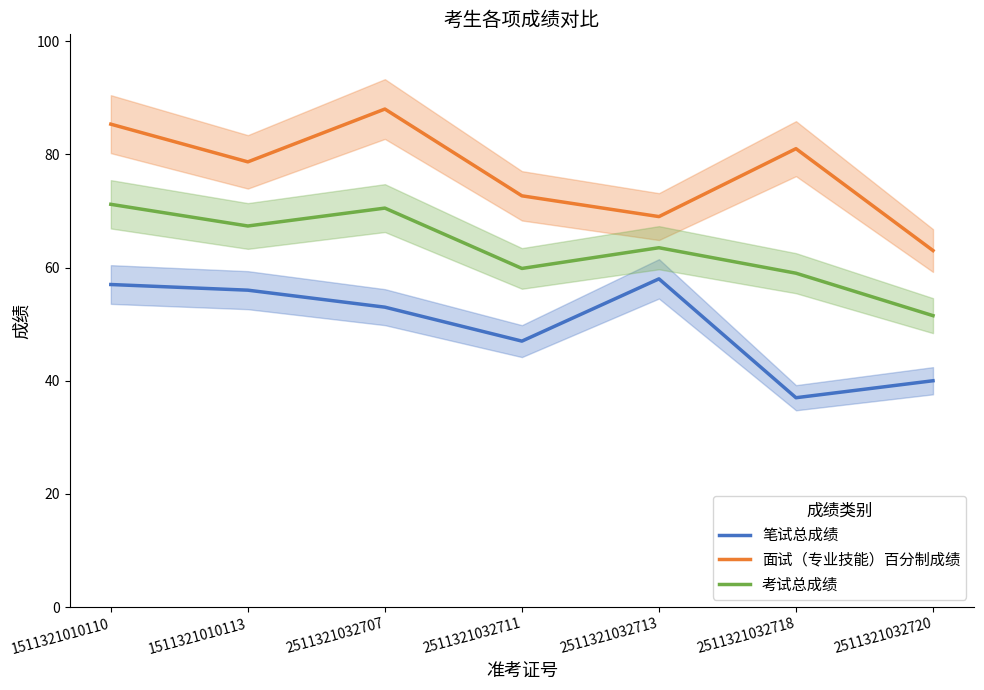

What is the value of the 面试（专业技能）百分制成绩 point at the 7th from the left?

63.0